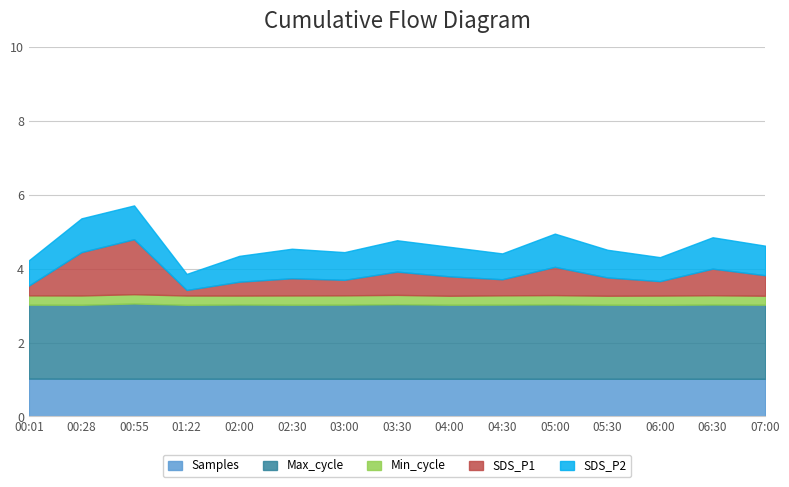

True or false: SDS_P1 has a value of 5.0 at 03:00.

False